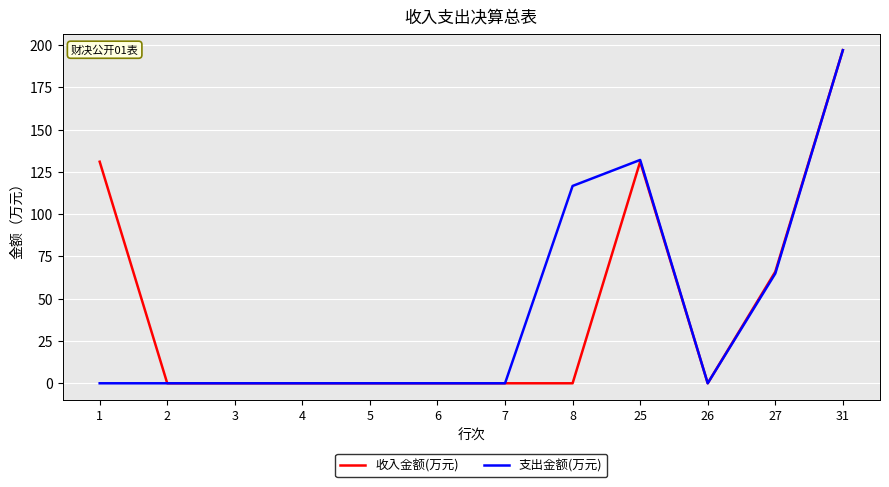

Reading right to left, transcribe all the data shown in this chart.

收入金额(万元): 196.9	65.9	0.0	131.0	0.0	0.0	0.0	0.0	0.0	0.0	0.0	131.0
支出金额(万元): 196.9	64.9	0.0	132.0	116.7	0.0	0.0	0.0	0.0	0.0	0.0	0.0